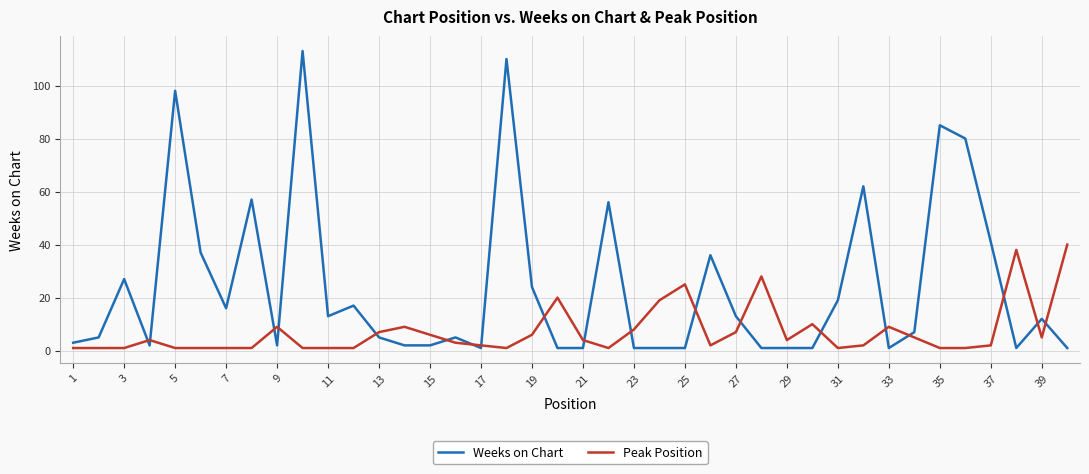

What is the greatest value displayed?

113